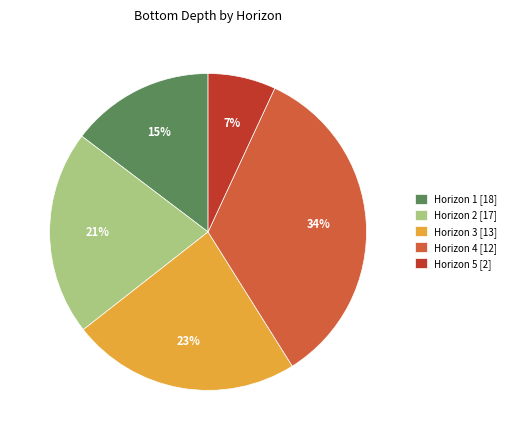

To the nearest percent, what is the difference between the largest and smallest slice percentages?

27%